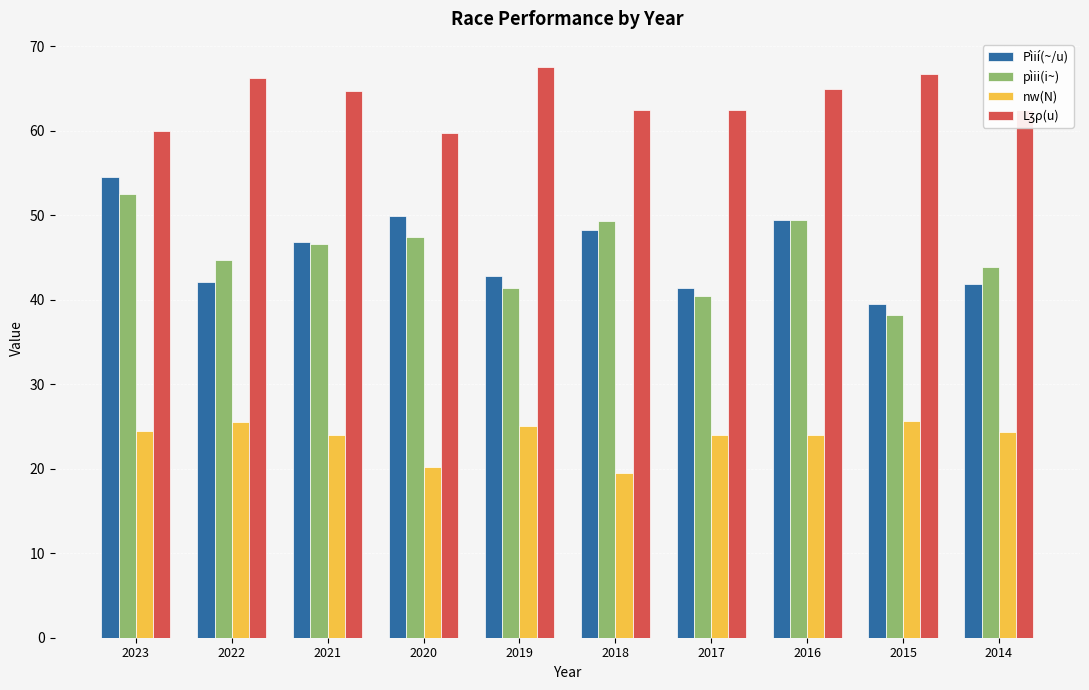

What is the maximum value for nw(N)?

25.7